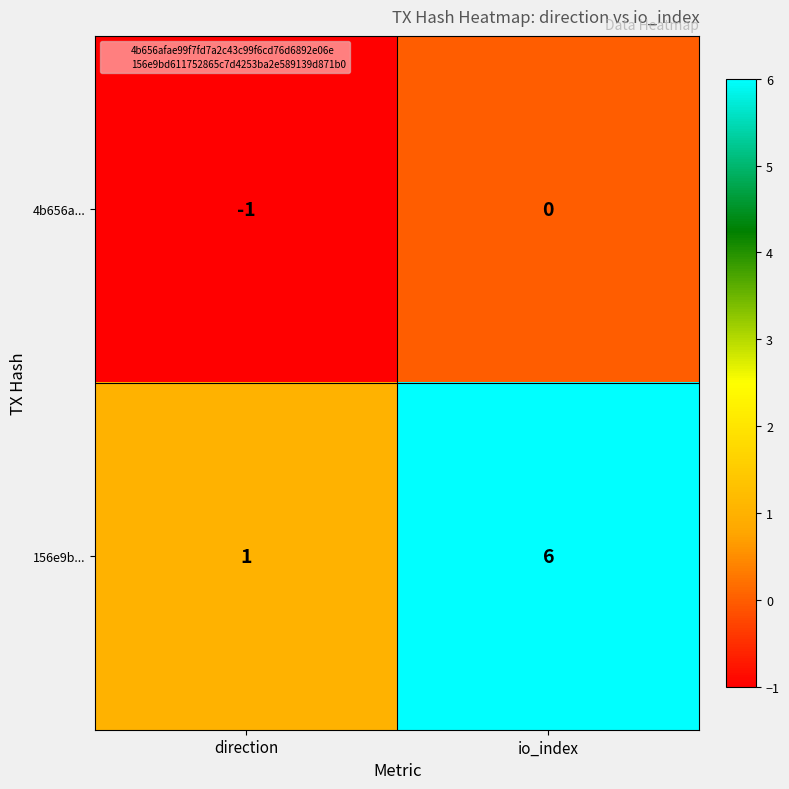

Rank the series by their average value, from lowest to highest.

4b656a..., 156e9b...